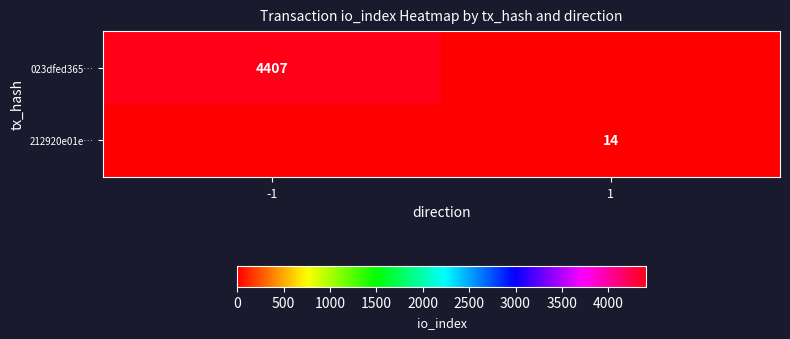

True or false: 023dfed365… has a value of 1178 at -1.

False